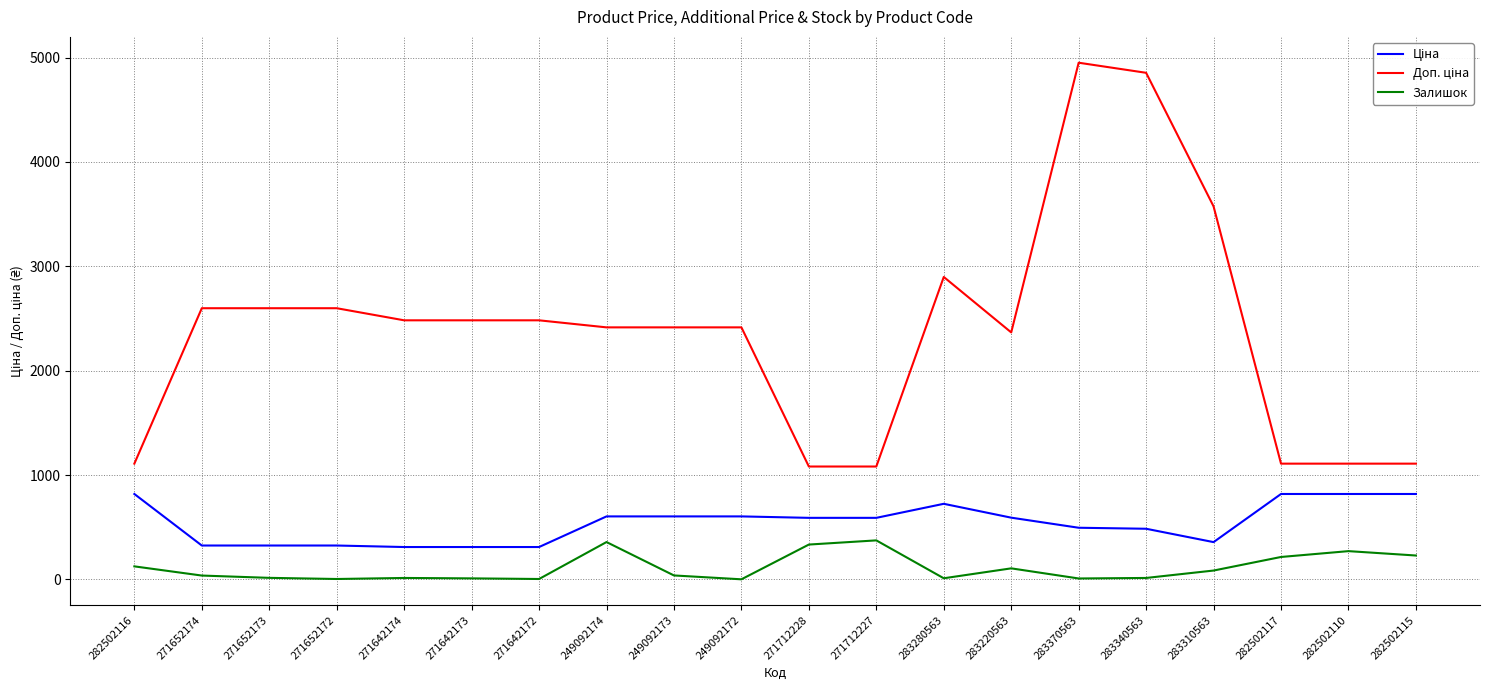

At which label does Доп. ціна first exceed 2482?

271652174